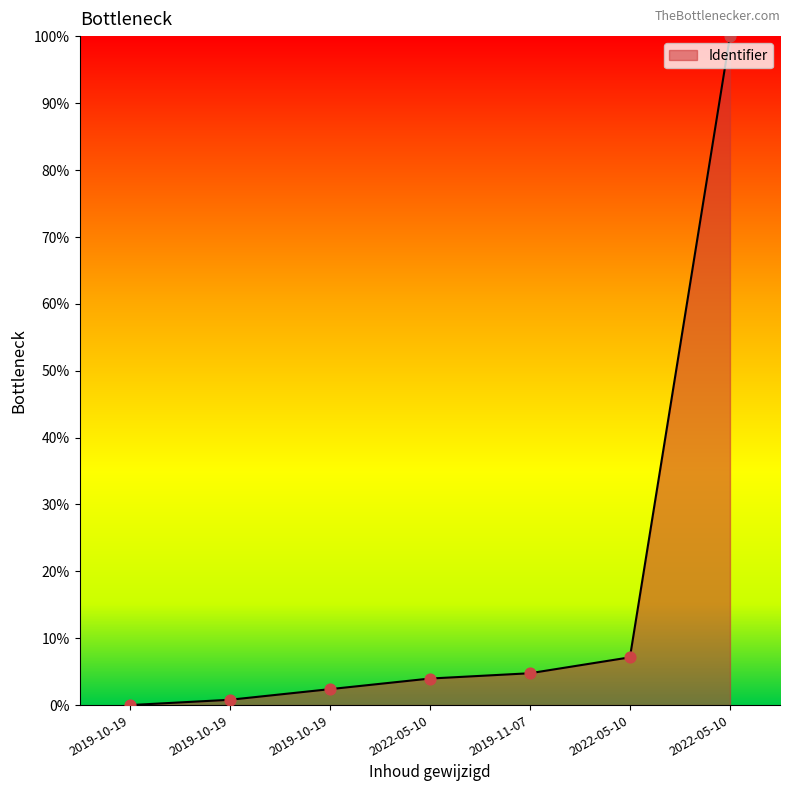

Between 2022-05-10 and 2022-05-10, which is larger?

2022-05-10